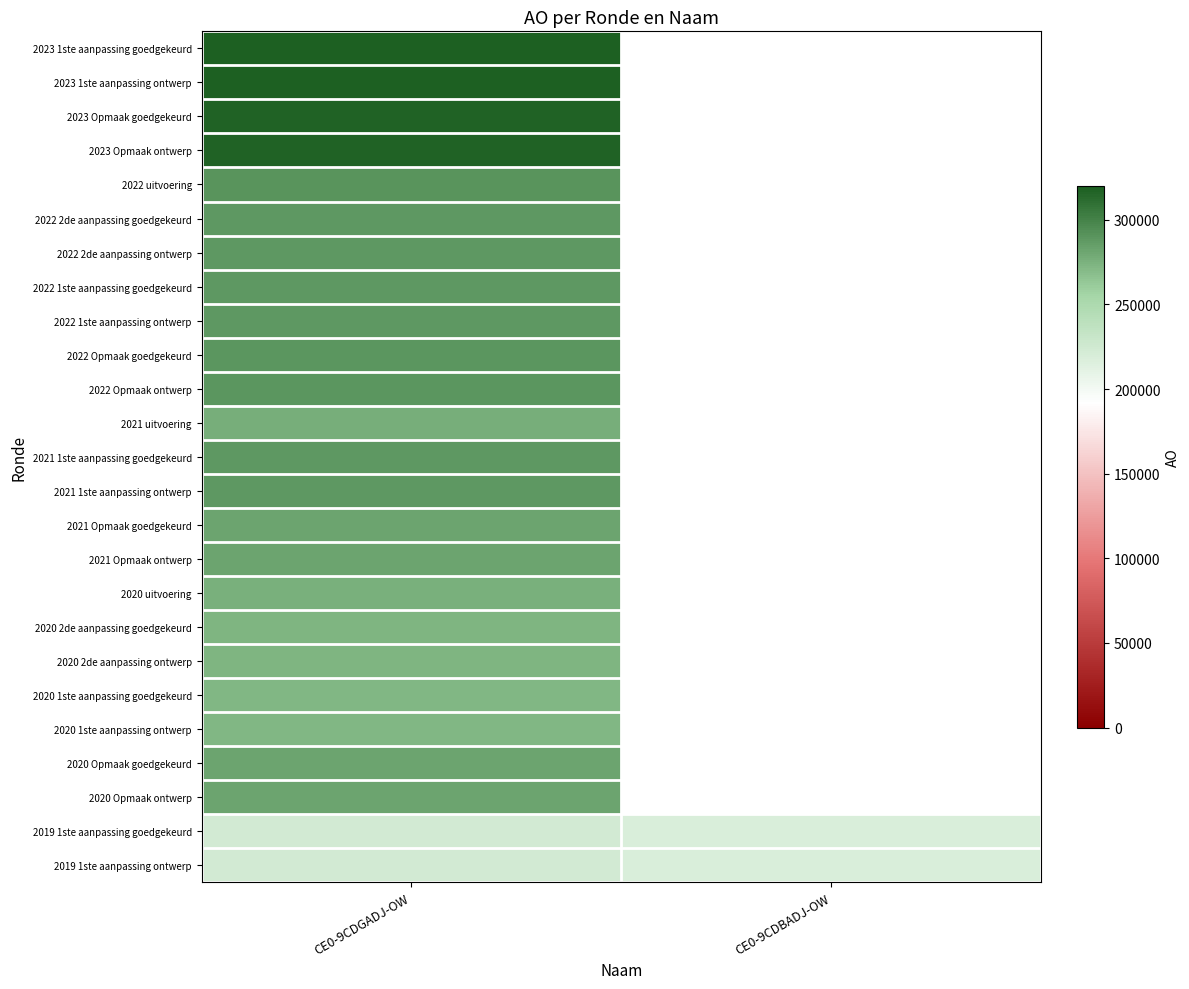

At how many categories does at least one series exceed 306135?

1